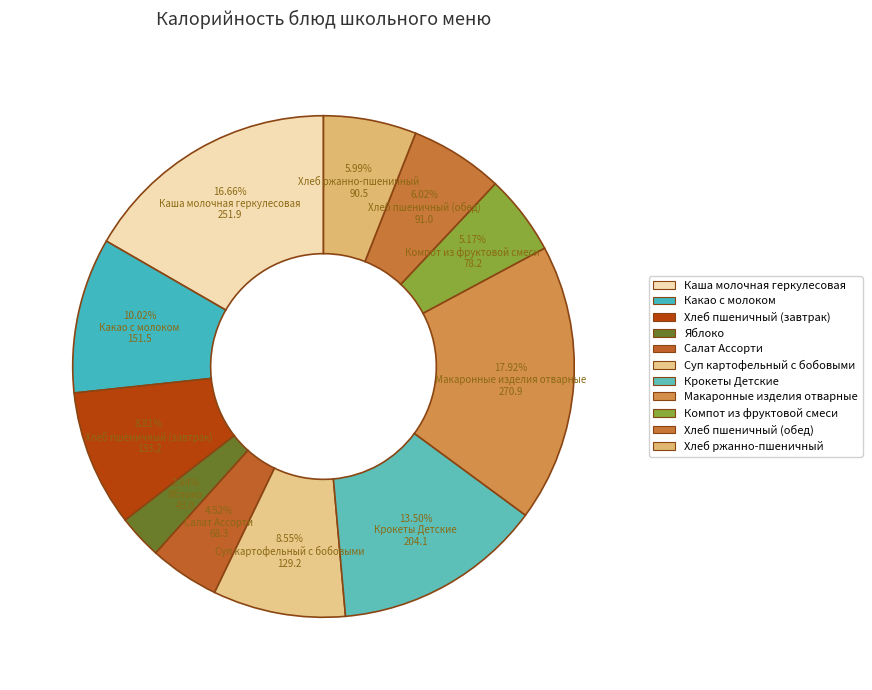

Is it true that Хлеб ржанно-пшеничный is 19% of the pie?

False